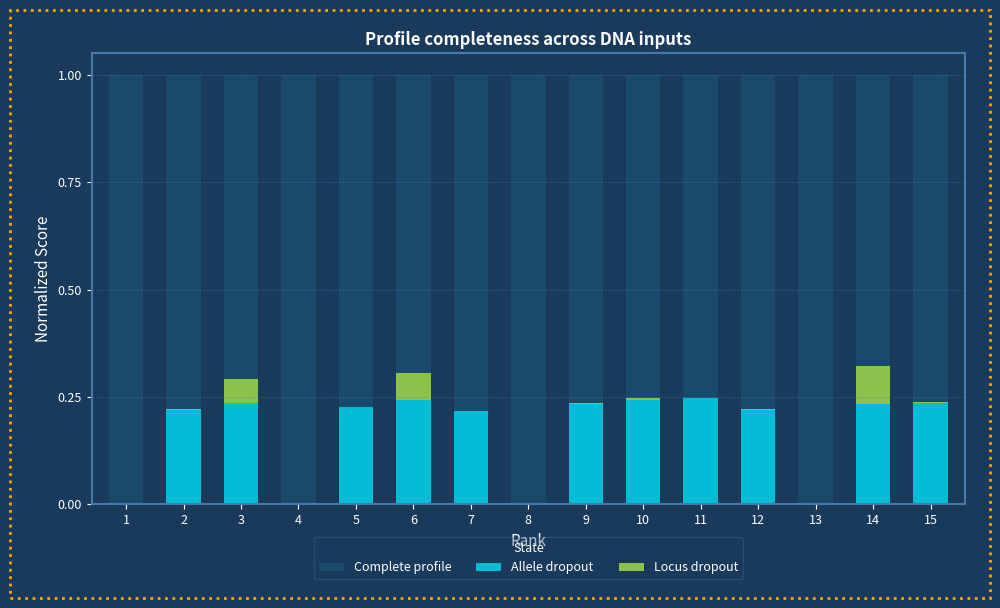

Which has a higher value, 11 or 1?

11